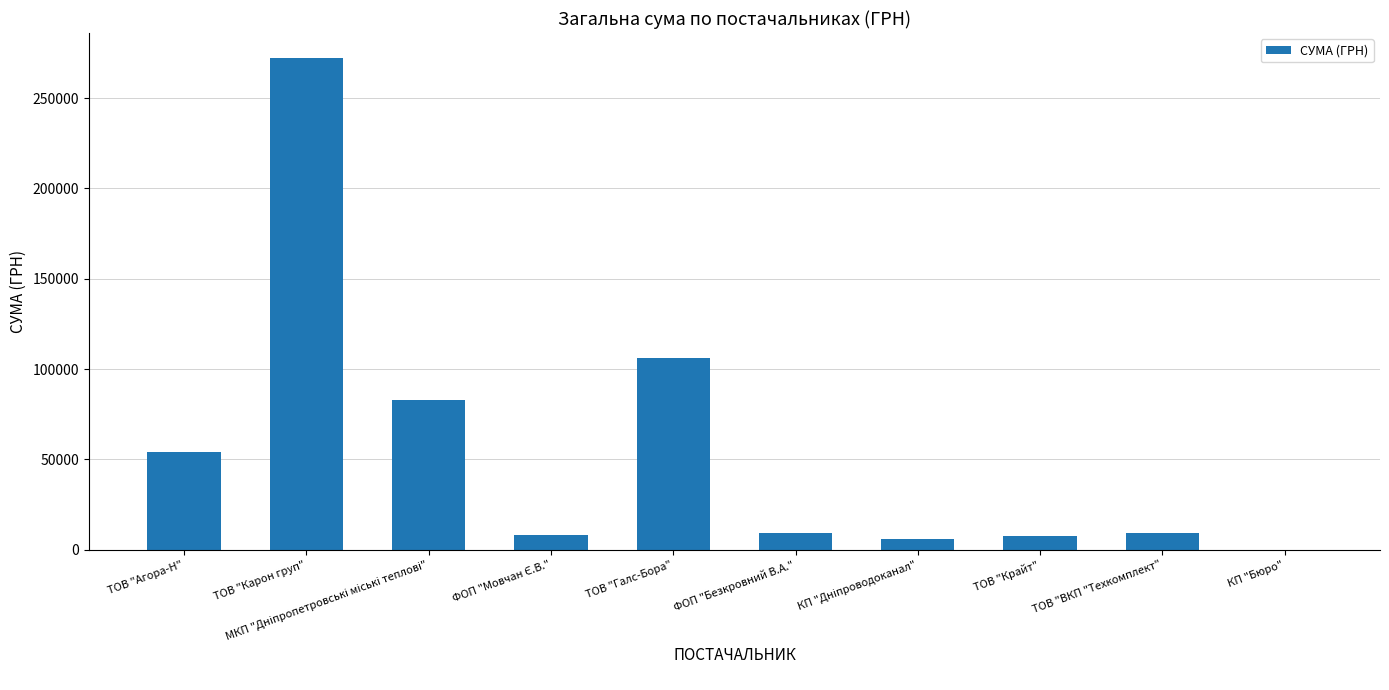

What is the greatest value displayed?

272422.2